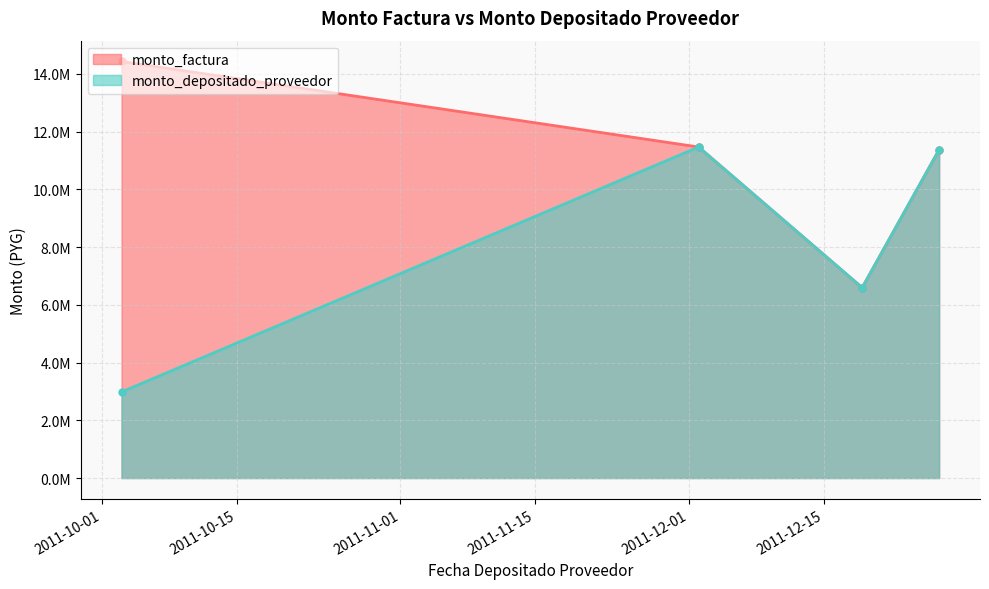

Rank the series by their average value, from lowest to highest.

monto_depositado_proveedor, monto_factura